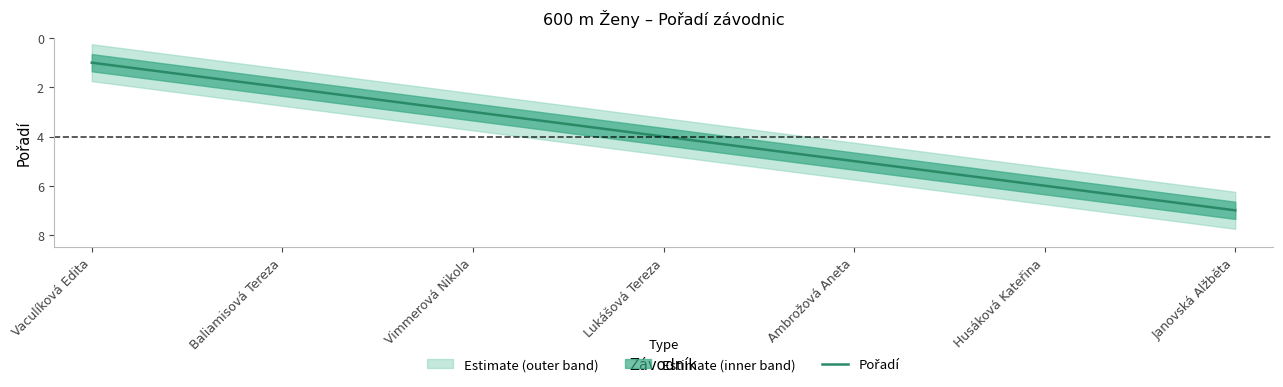

At which label is lower closest to 4?

Lukášová Tereza